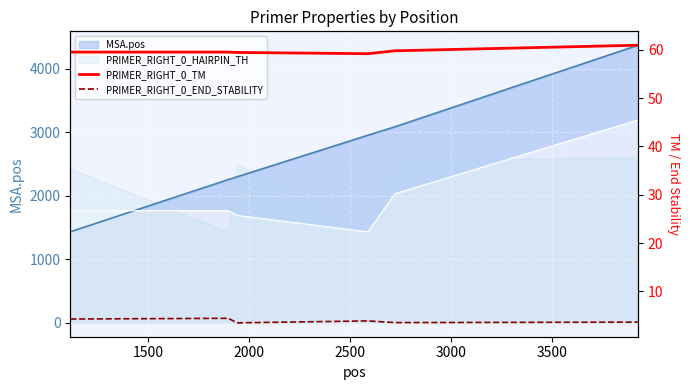

What is the minimum value for PRIMER_RIGHT_0_END_STABILITY?

3.5